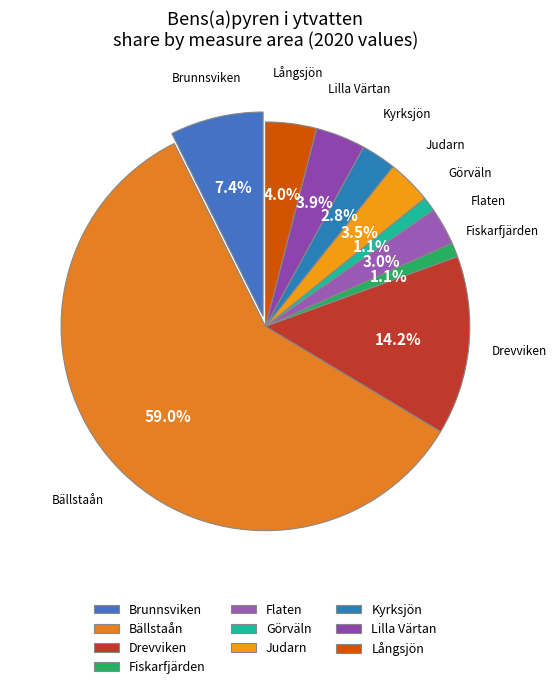

What portion of the pie excludes Brunnsviken?

92.6%